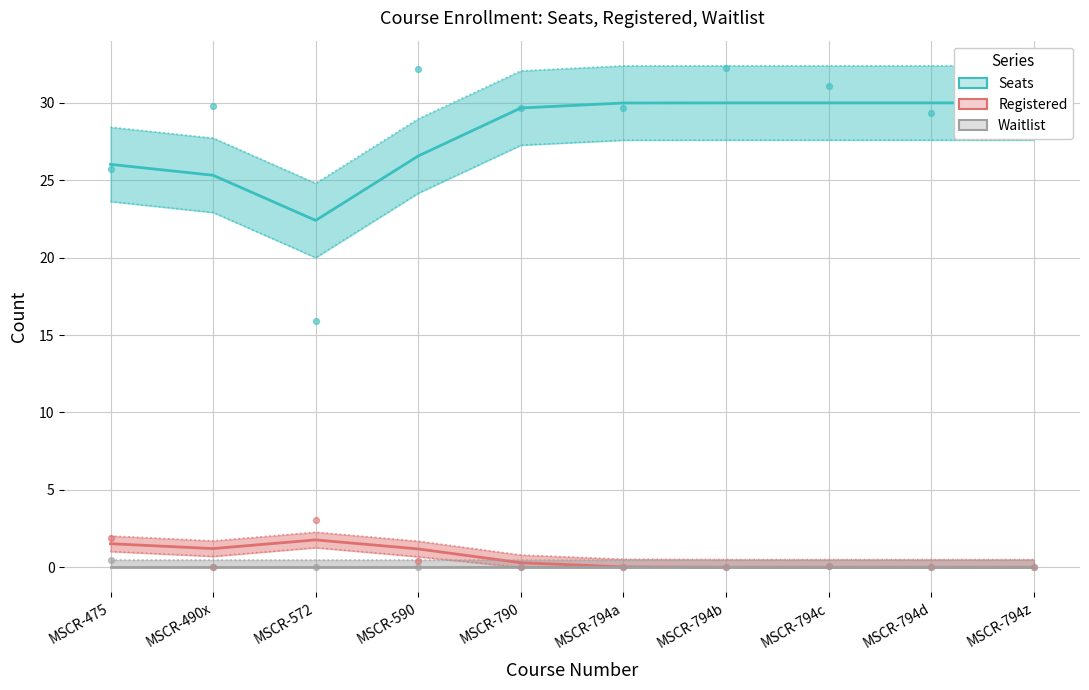

At which category is the sum across all series the highest?

MSCR-794a